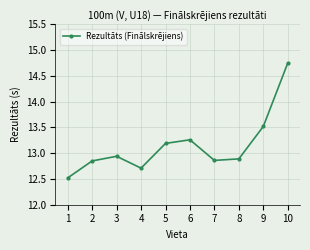

What is the ratio of the value at 4 to the value at 3?

1.0